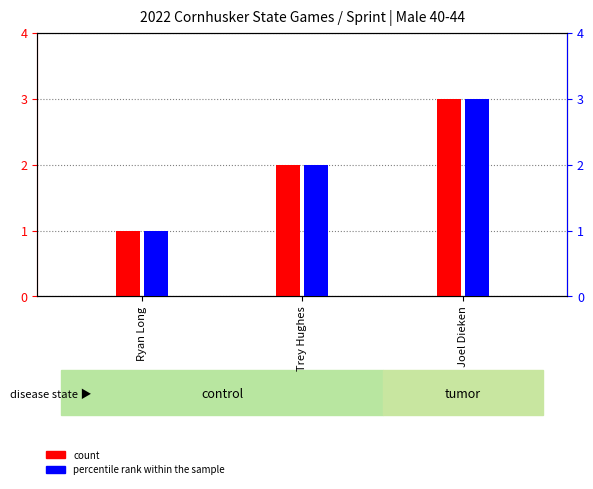

Reading right to left, extract all data points from this chart.

count: Joel Dieken=3	Trey Hughes=2	Ryan Long=1
percentile rank within the sample: Joel Dieken=3	Trey Hughes=2	Ryan Long=1